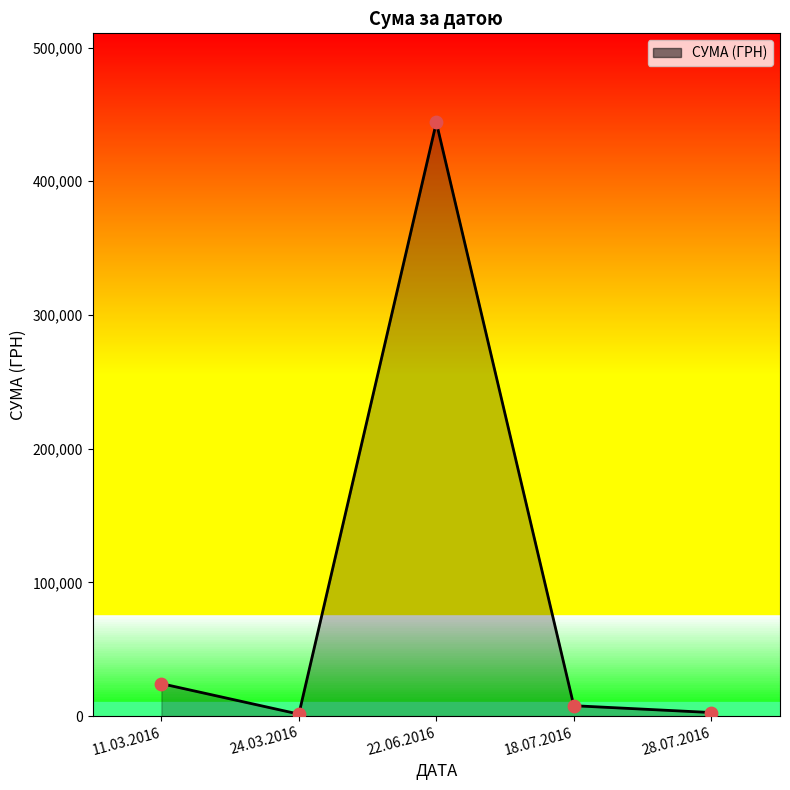

What is the change in value from 11.03.2016 to 24.03.2016?

-22777.8